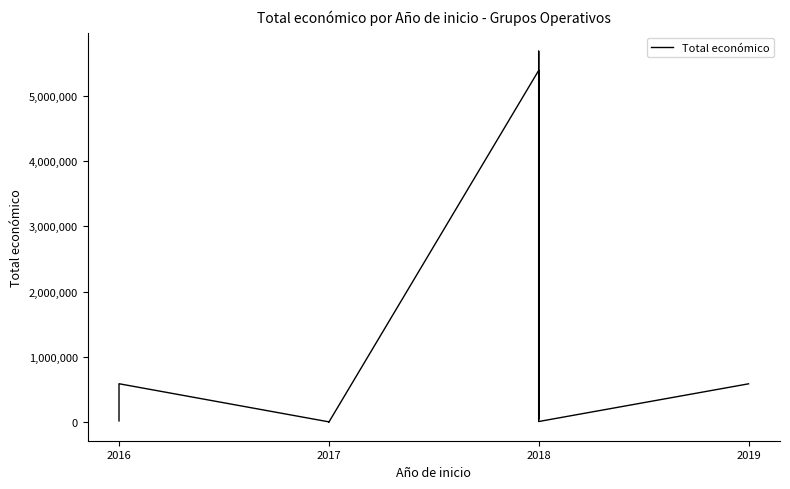

What is the greatest value displayed?

5685677